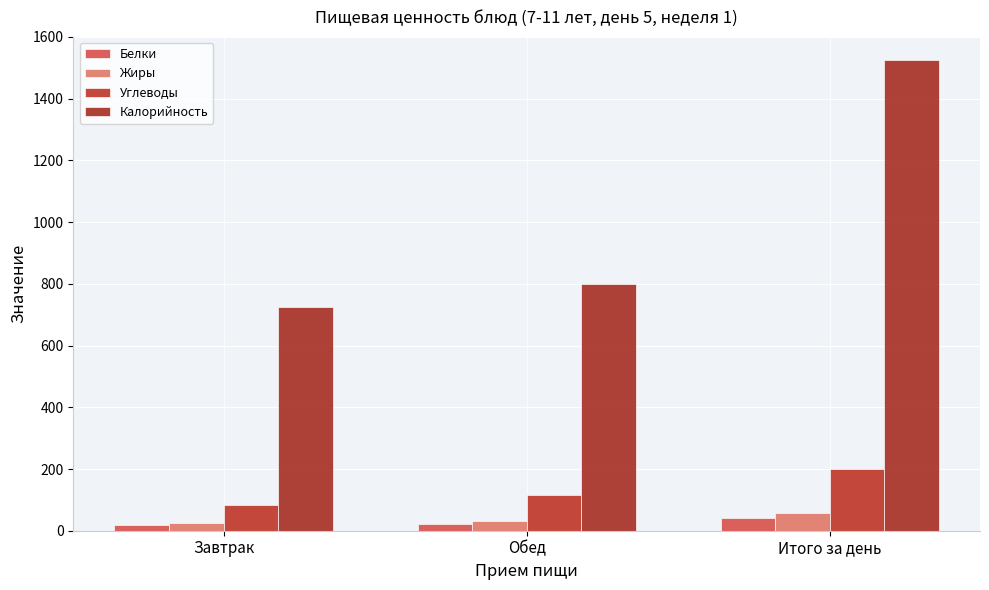

How many distinct data groups are displayed?

4